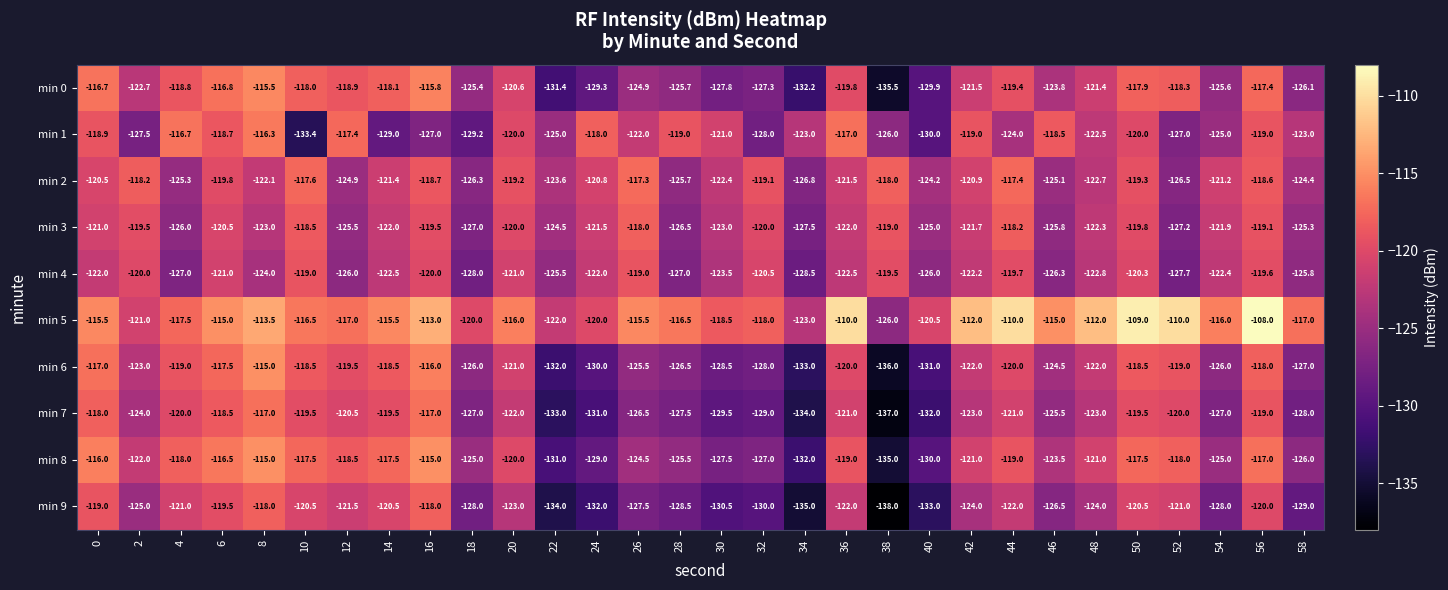

How many distinct data groups are displayed?

10